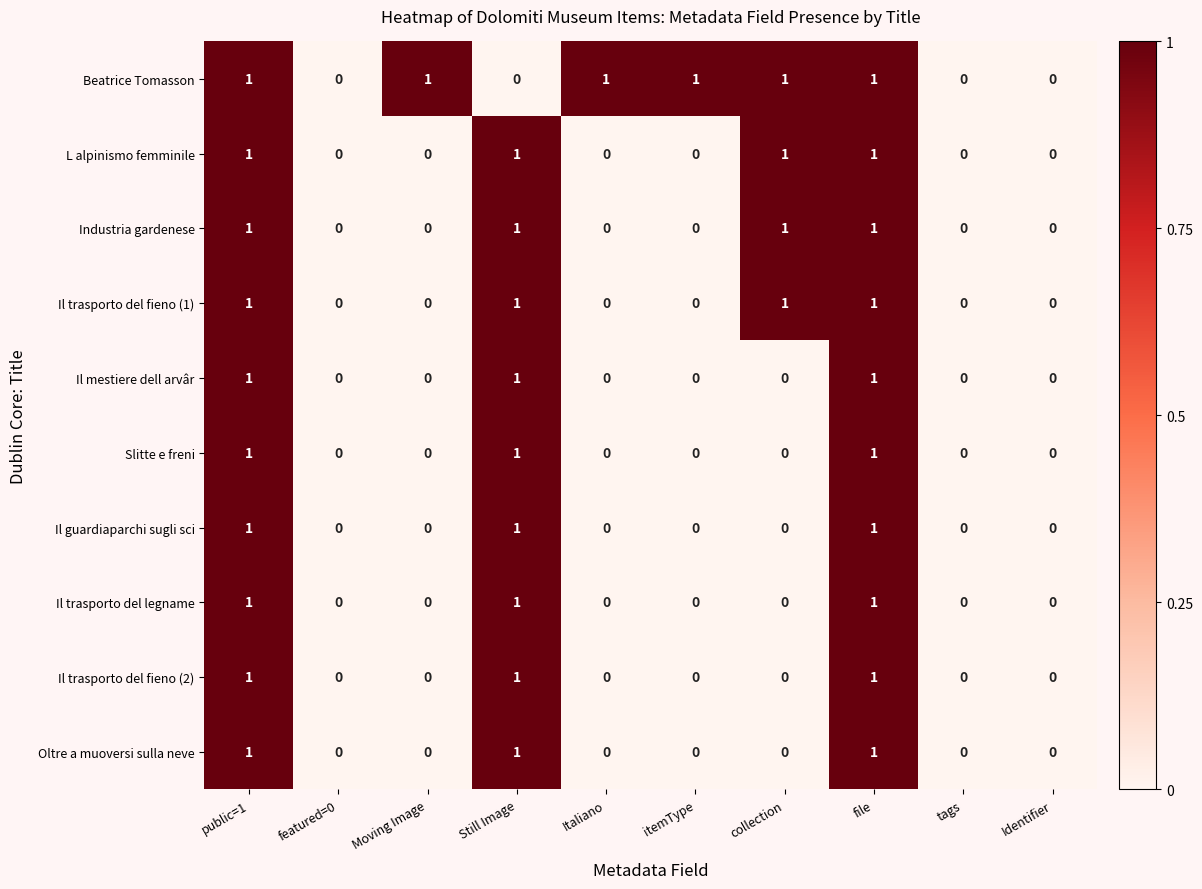

Which series changed the most between itemType and tags?

Beatrice Tomasson